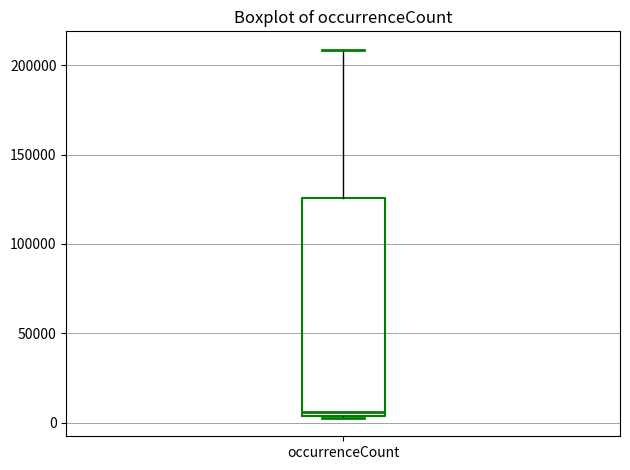

Transcribe this box plot: give where the median line is, the range the box spans, and where the two whiskers end, as read against the y-axis. The values are not printed on the chart, so give them approximately, as read against the axis.

median 5000 (just above the box's lower edge), box 5000 to 125000, whiskers 5000 to 210000